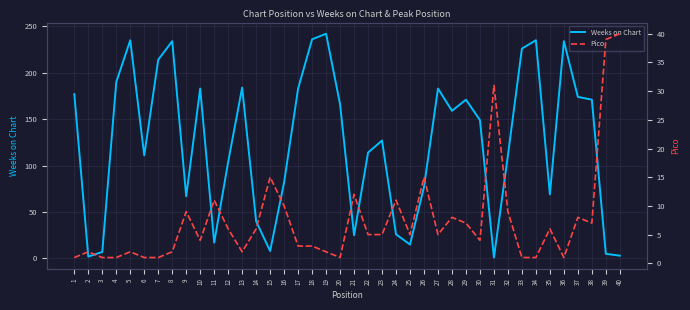

List the series in order of their overall mean, highest first.

Weeks on Chart, Pico